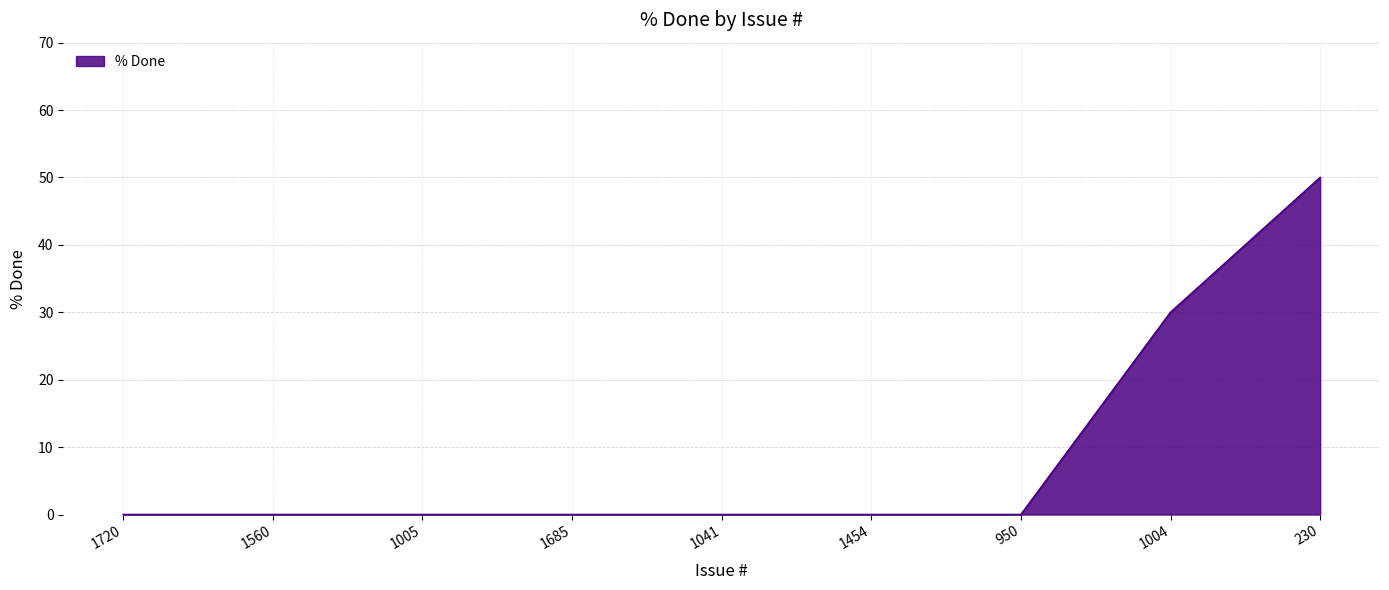

At which category does the chart reach its peak across all series?

230